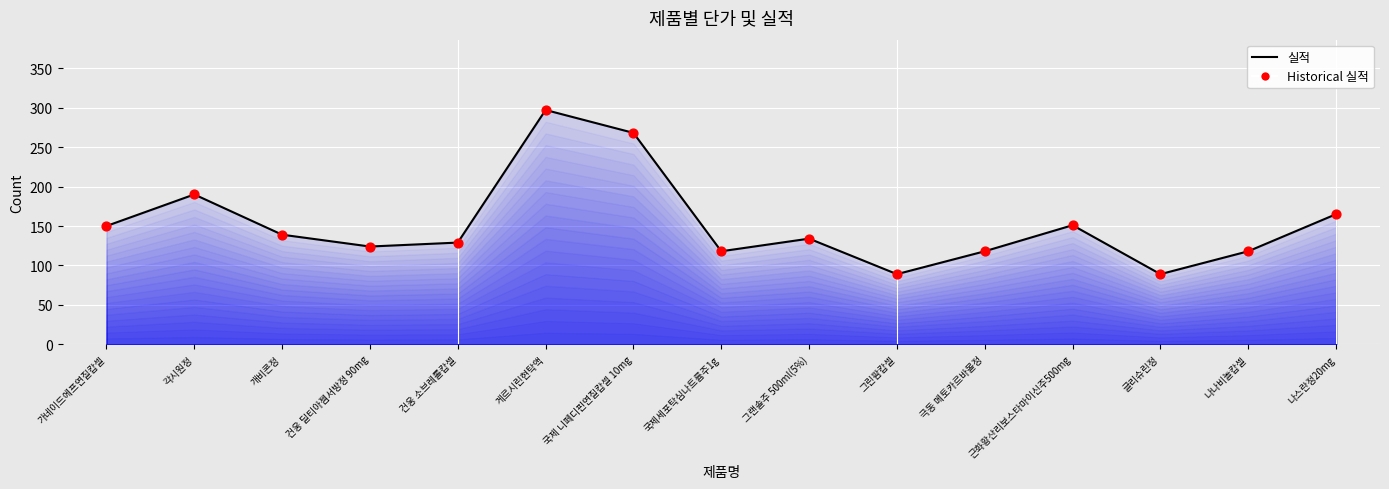

Which series has the widest spread of Y values?

실적